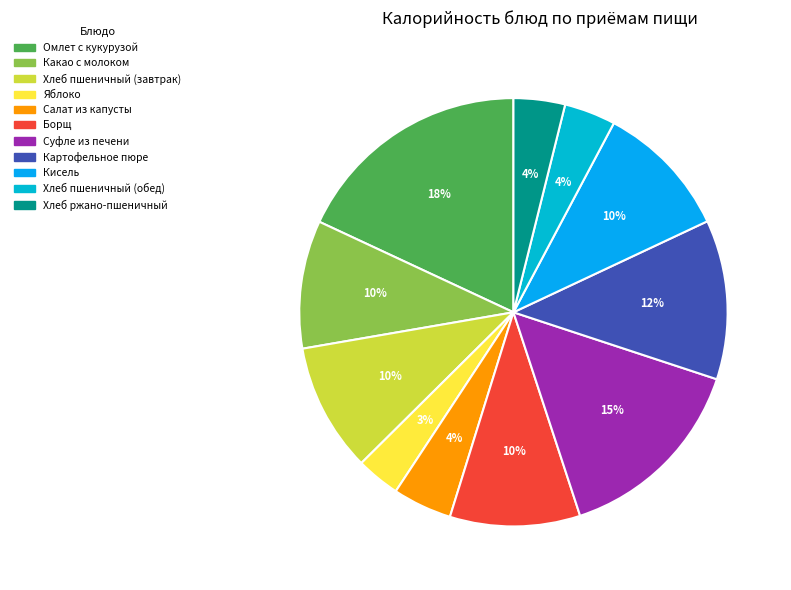

Approximately how many times larger is the value at Какао с молоком compared to Картофельное пюре?

0.8